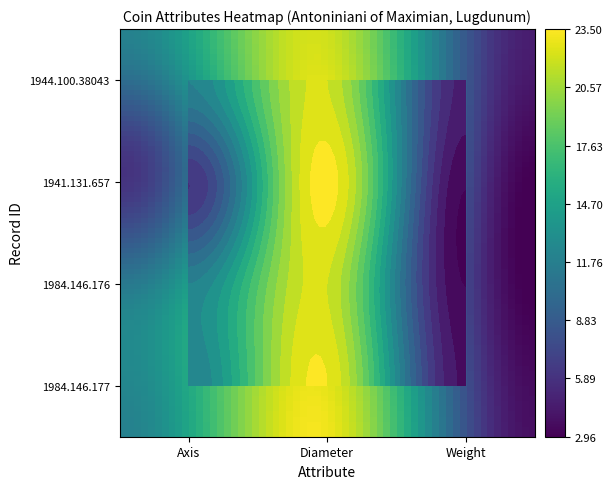

True or false: 1984.146.176 has a value of 7.3 at Axis.

False